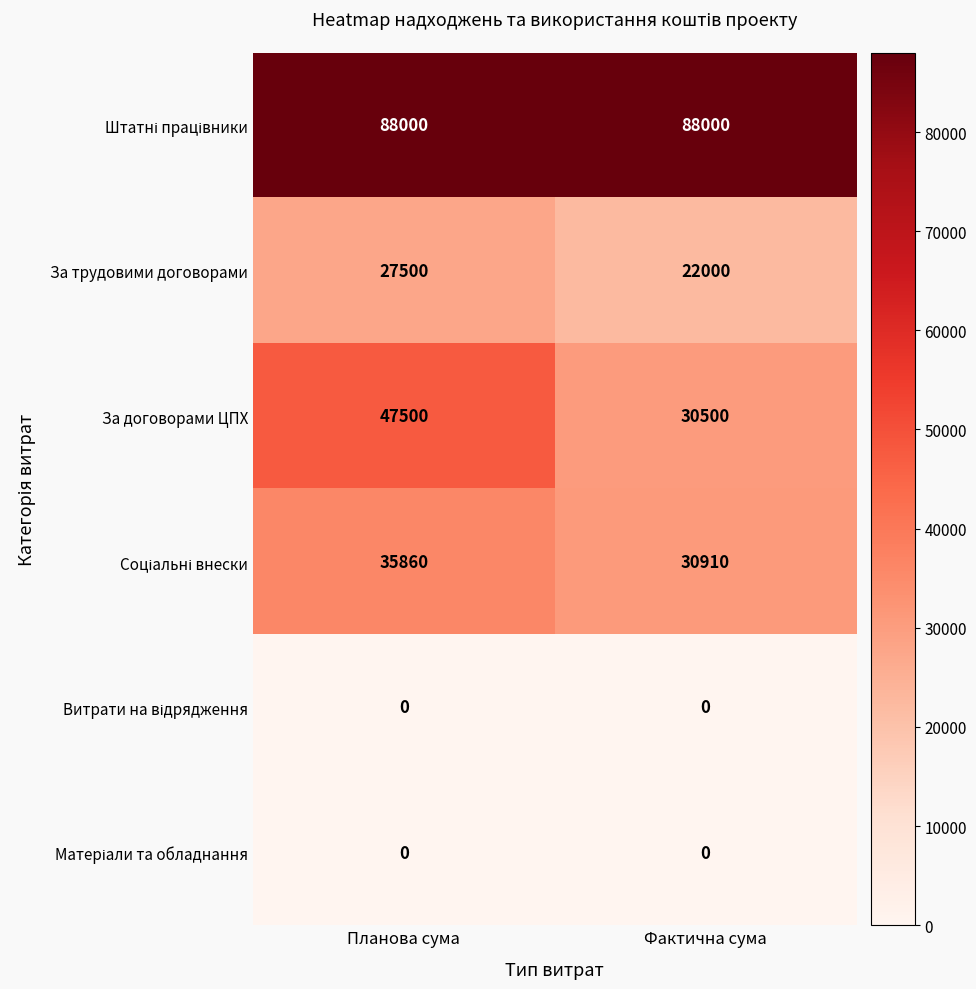

What value does the За трудовими договорами series have at Фактична сума, to the nearest 50?

22000